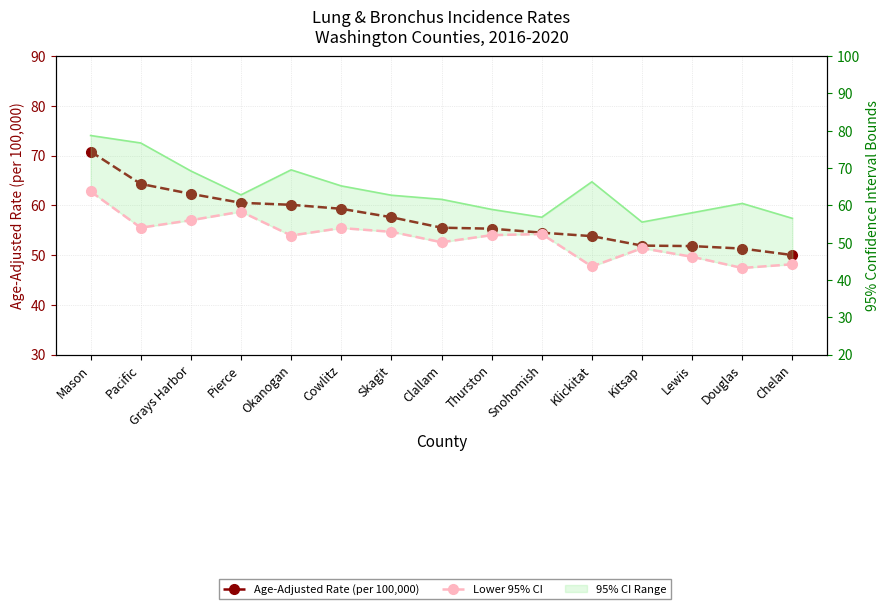

At Clallam, list the series in order from largest to smallest.

Age-Adjusted Rate (per 100,000), Lower 95% CI